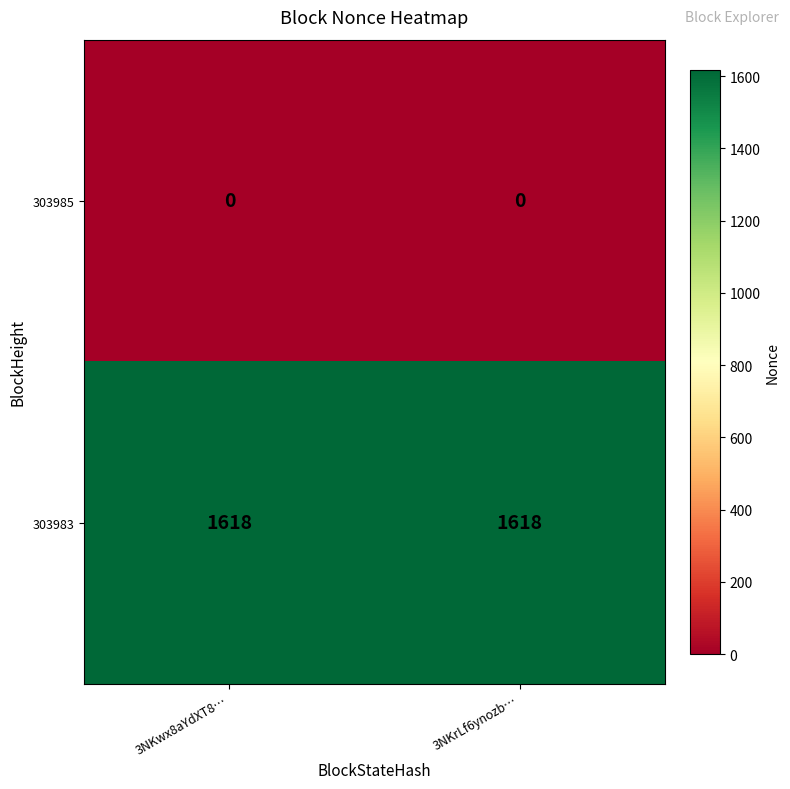

The 303983 series shows 469 at 3NKwx8aYdXT8…. True or false?

False